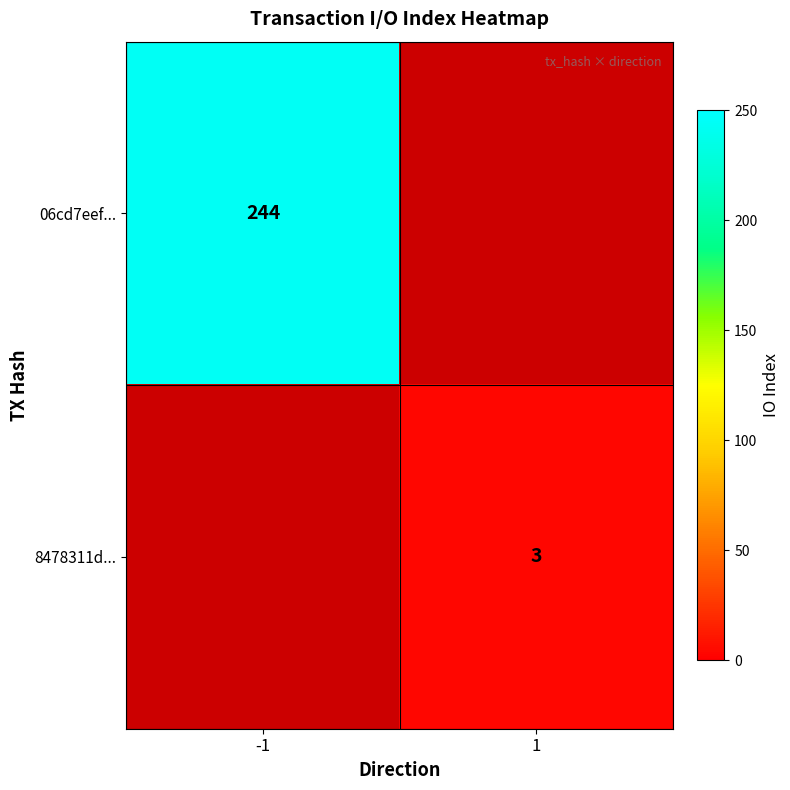

Is it true that 8478311d... equals 4.5 at 1?

False